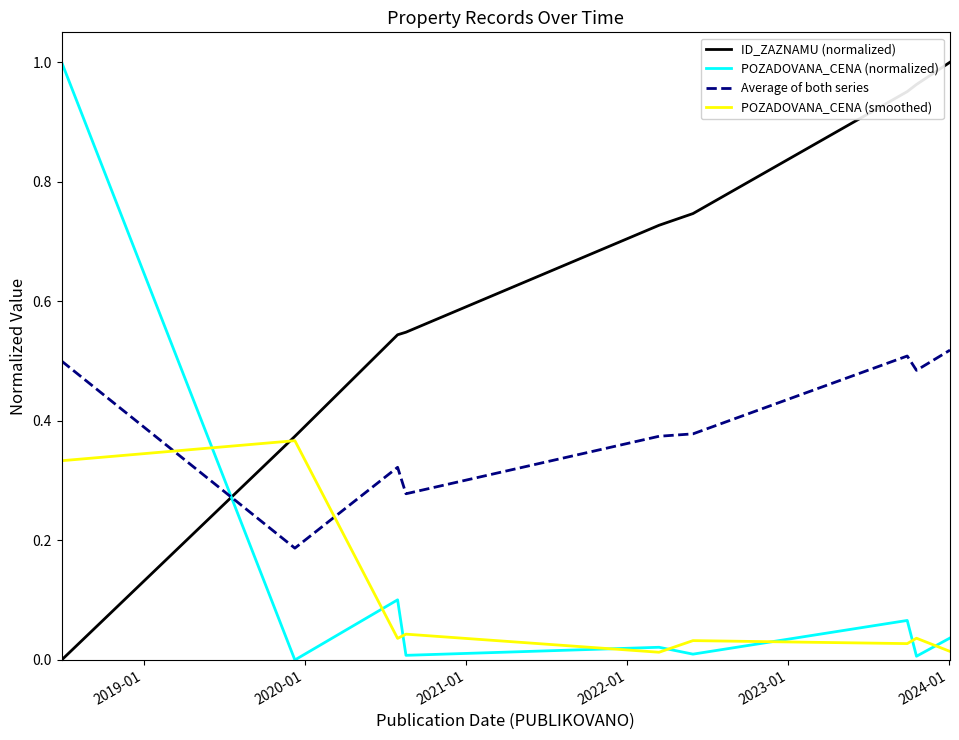

In POZADOVANA_CENA (smoothed), how many points are higher than both neighbors (excluding endpoints)?

4